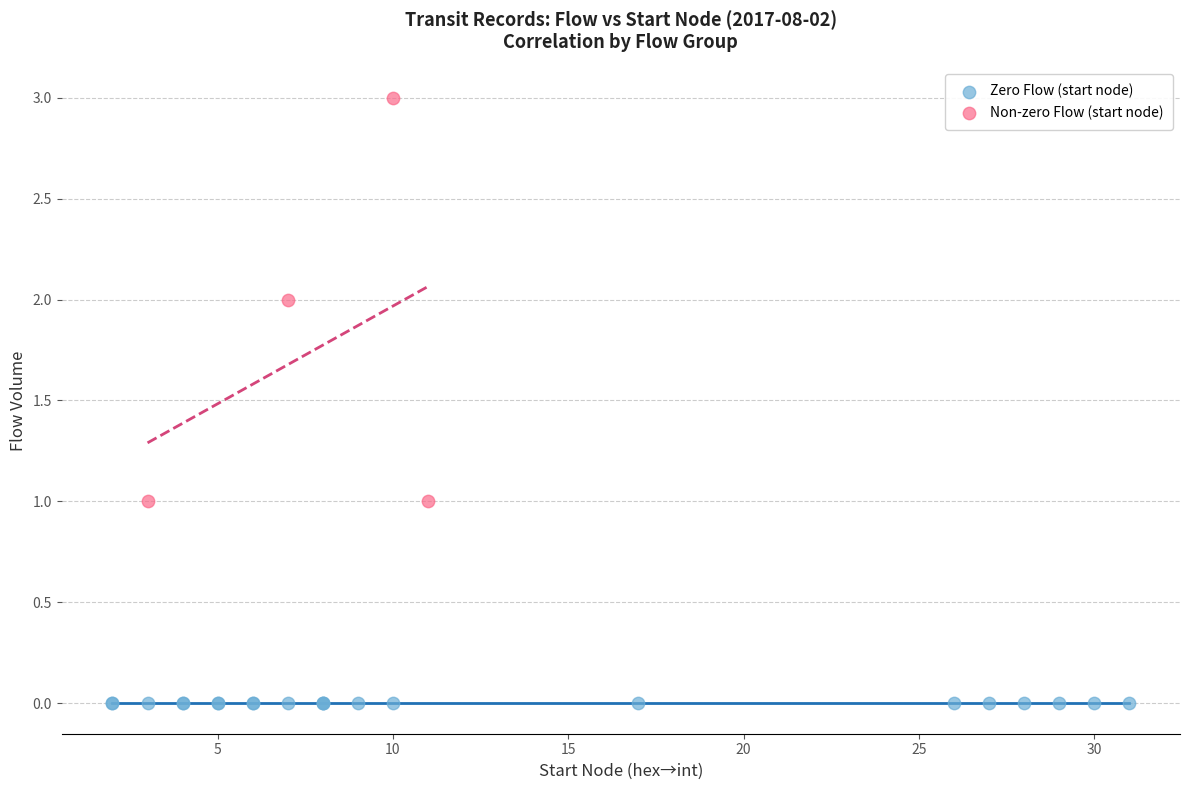

Which series contains the lowest Y value?

Zero Flow (start node)